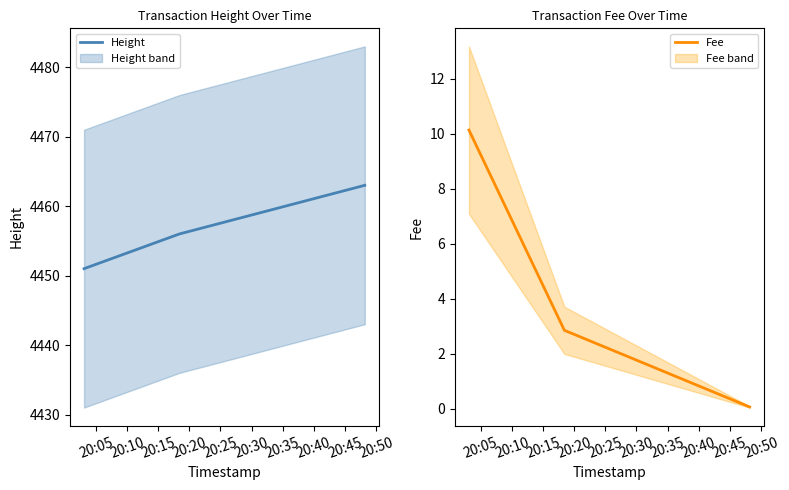

Reading left to right, transcribe all the data shown in this chart.

Height: 4451.0	4456.0	4463.0
Fee: 10.1	2.9	0.1